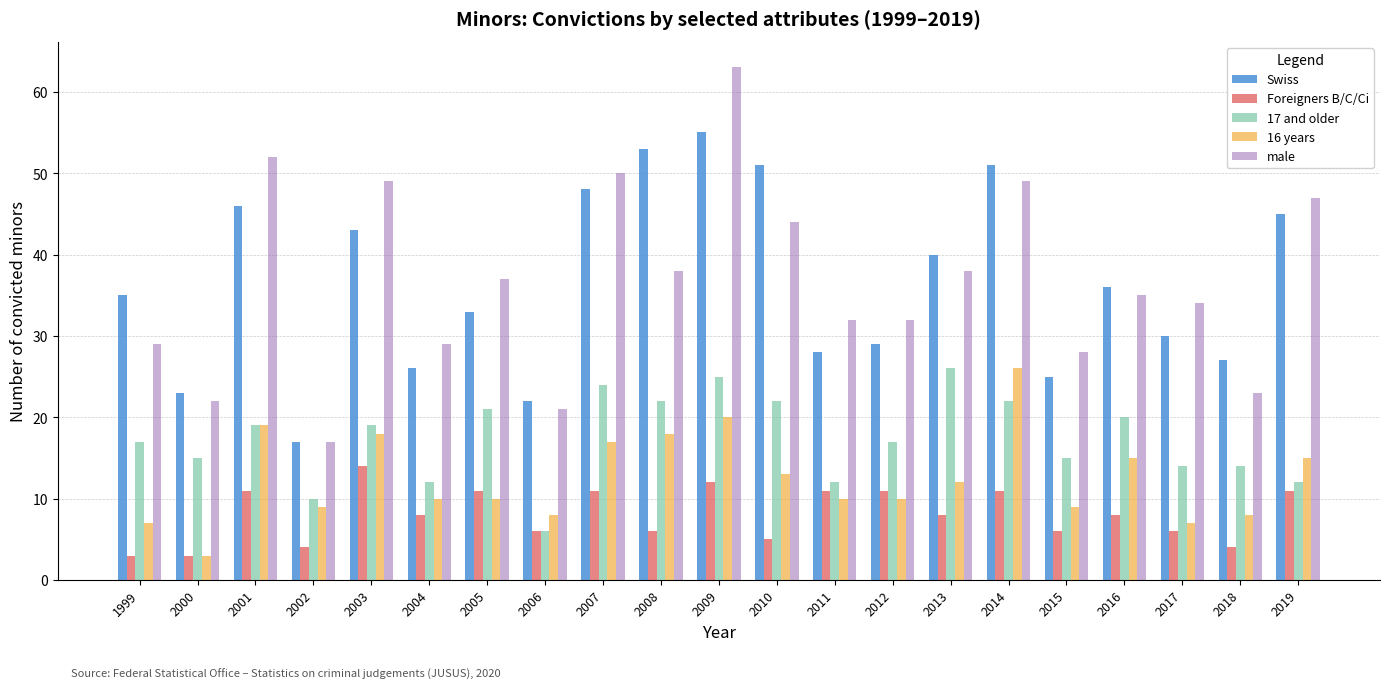

Count the number of categories in the chart.

21